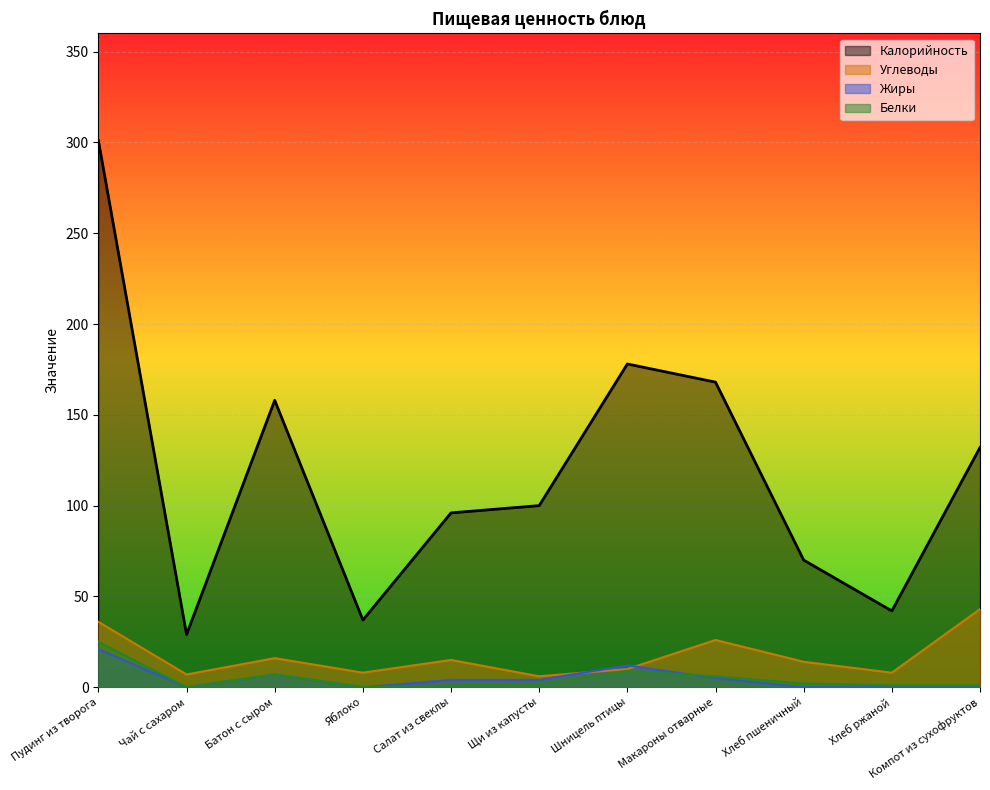

True or false: Углеводы and Белки intersect in this chart.

False